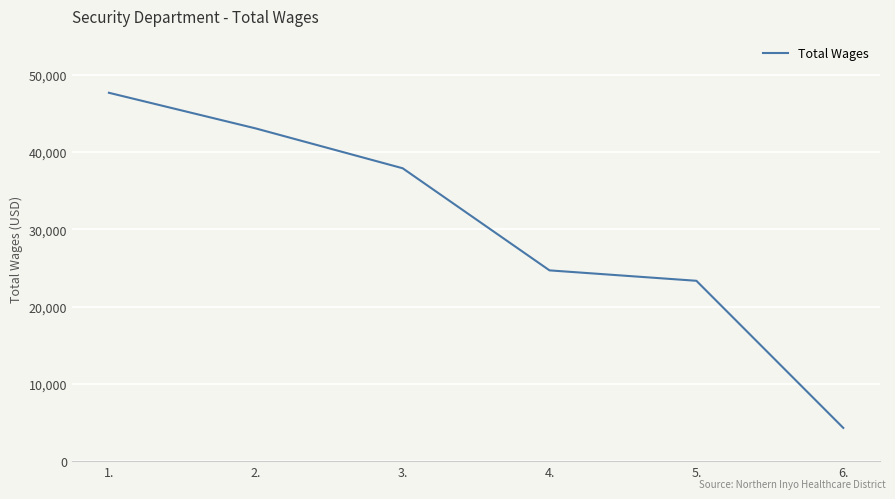

Rank the categories by value from lowest to highest.

6., 5., 4., 3., 2., 1.